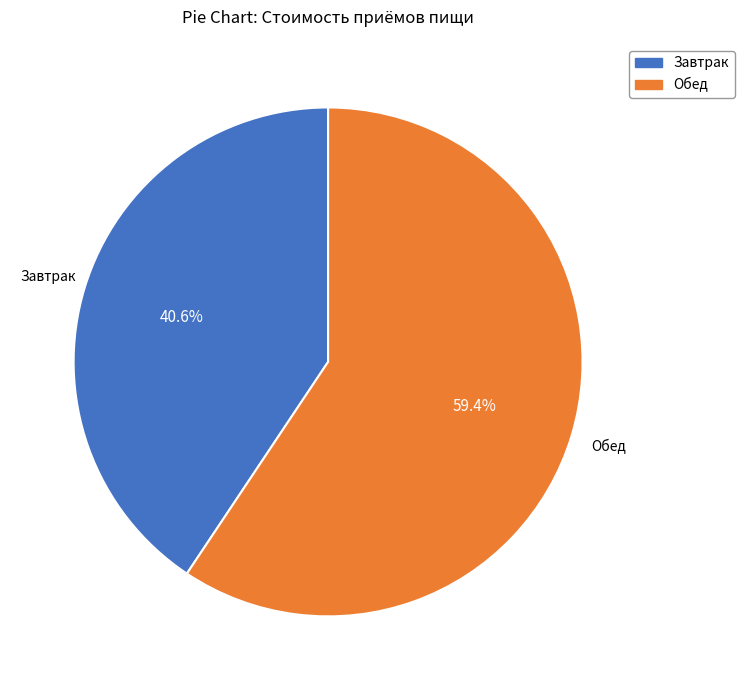

Rank the categories by value from lowest to highest.

Завтрак, Обед